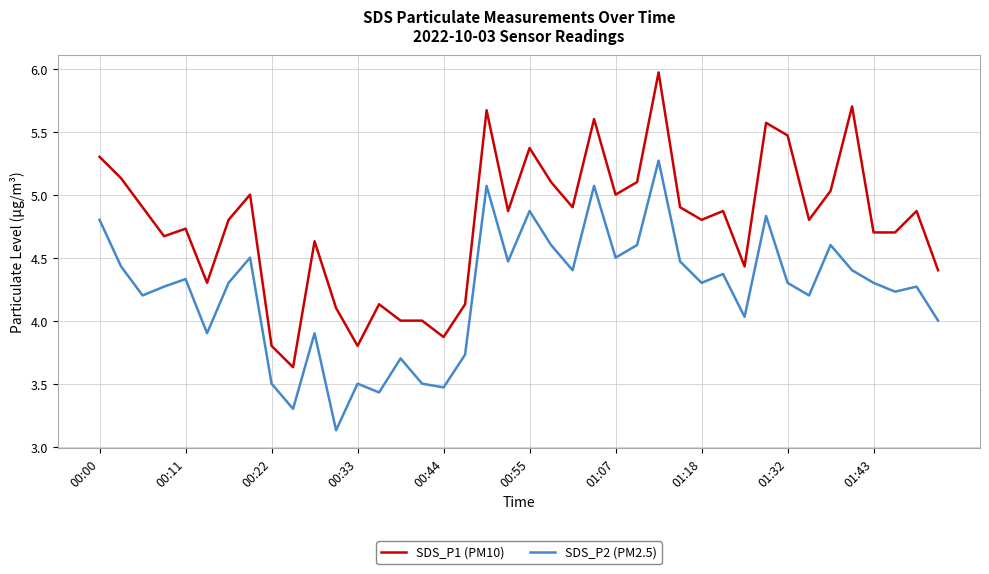

Which series has the largest range (max minus min)?

SDS_P1 (PM10)